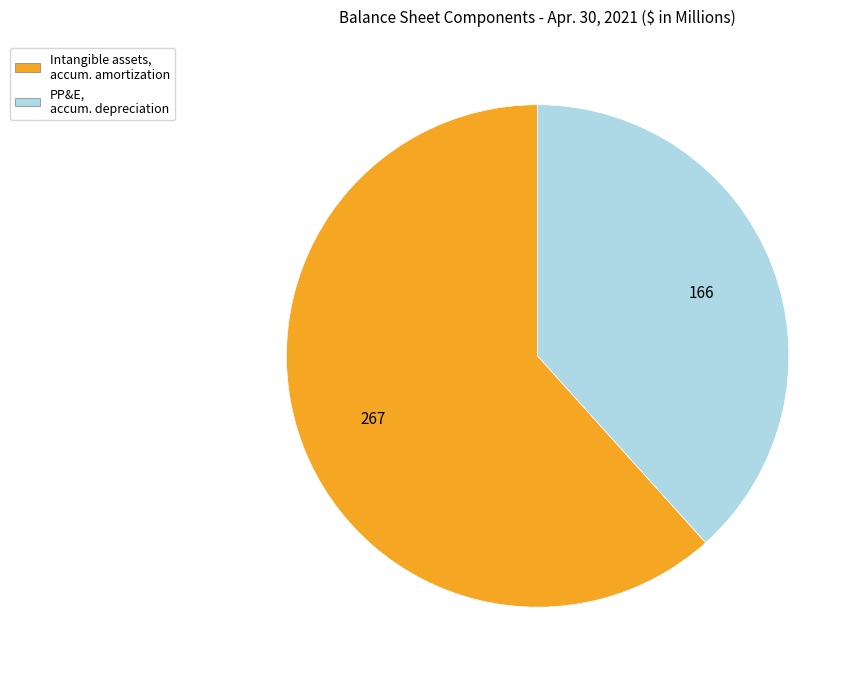

Does any single category account for the majority?

Yes